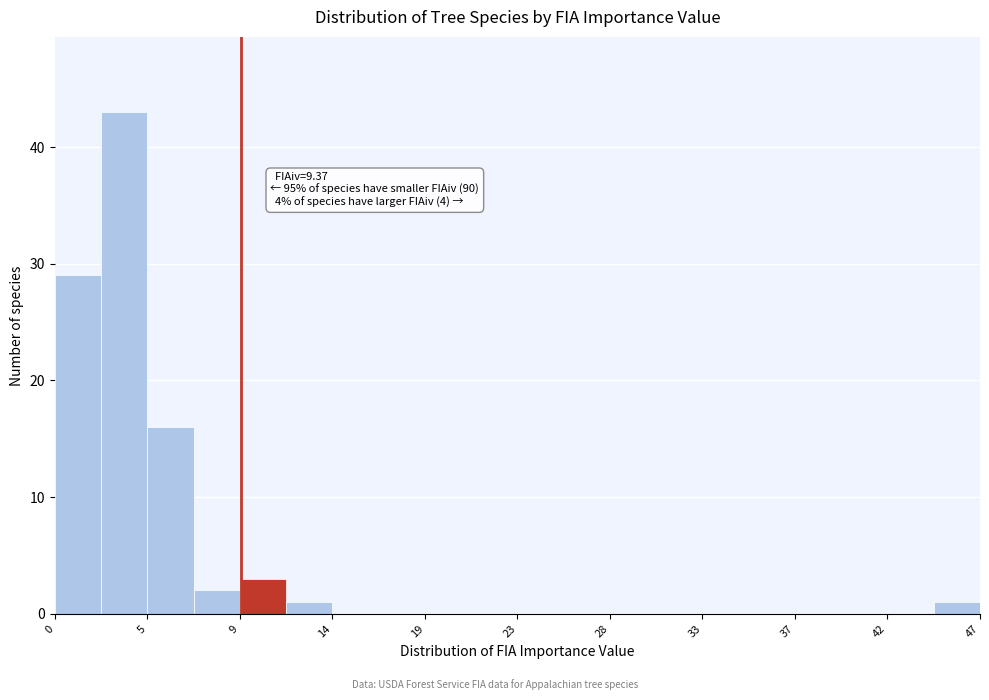

Over which range of the x-axis is the bar tallest?

2.5 to 4.5